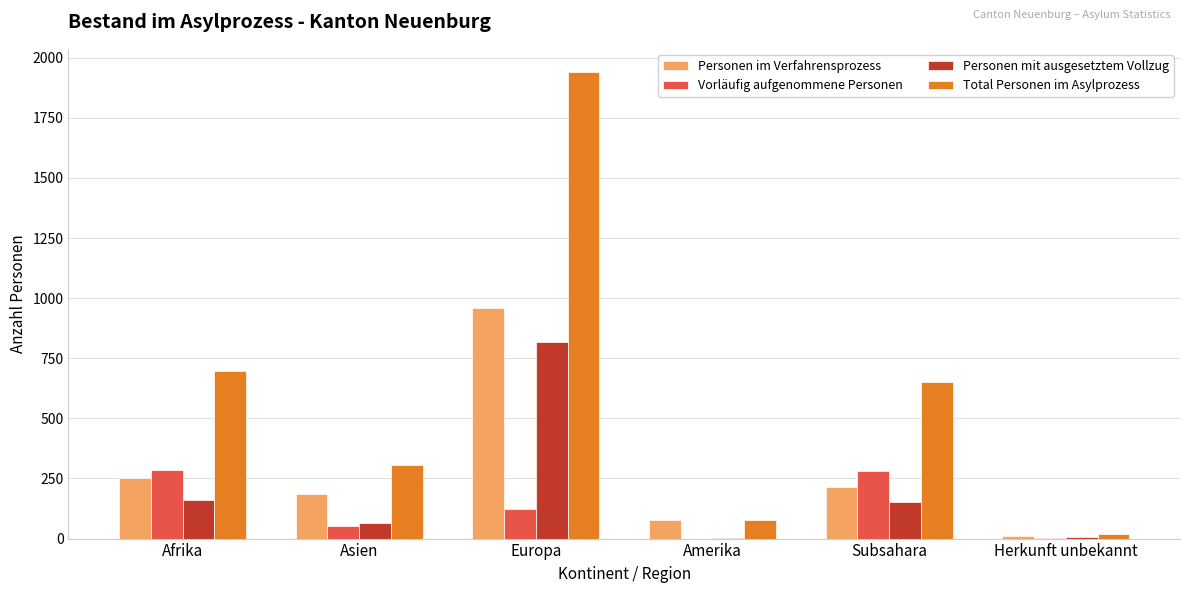

What is the sum of all Personen mit ausgesetztem Vollzug values?

1201